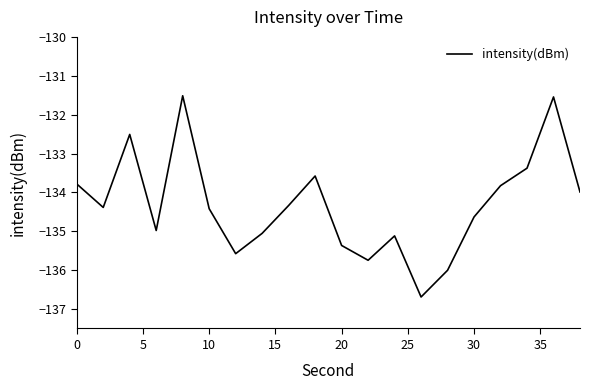

What is the greatest value displayed?

-131.5